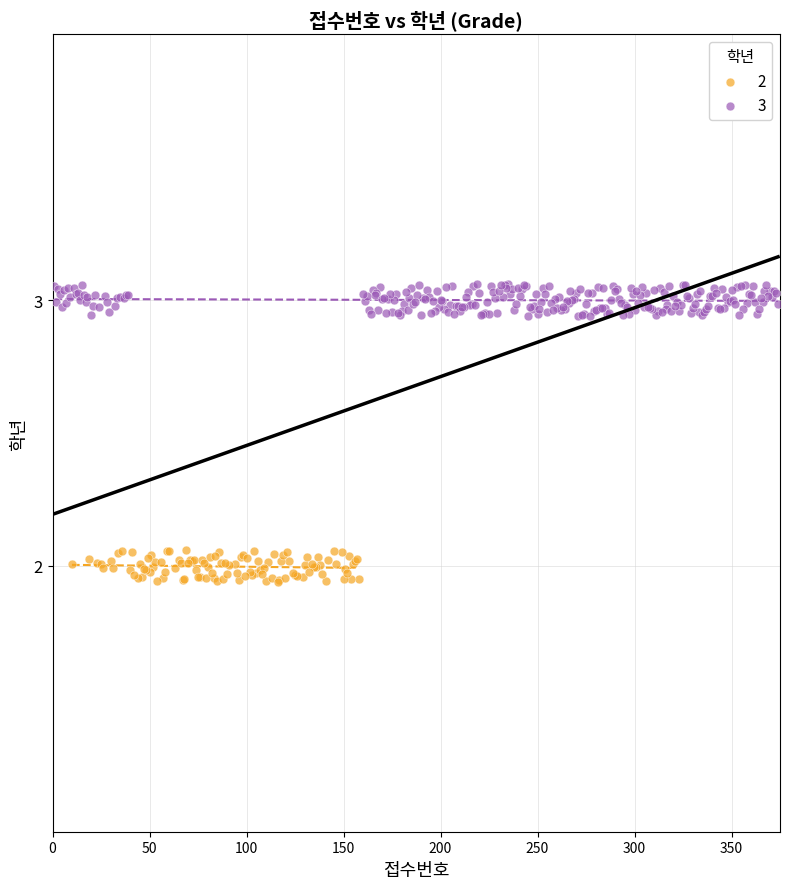

Which series contains the highest Y value?

3